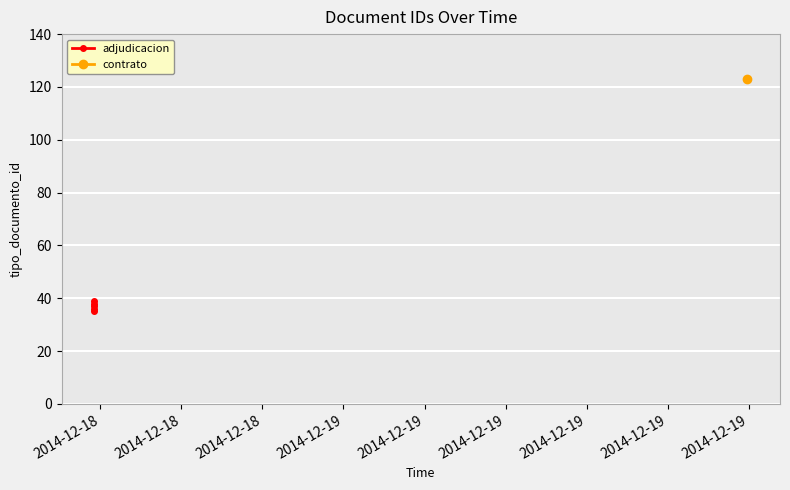

At which label does the data first exceed 37?

2014-12-18